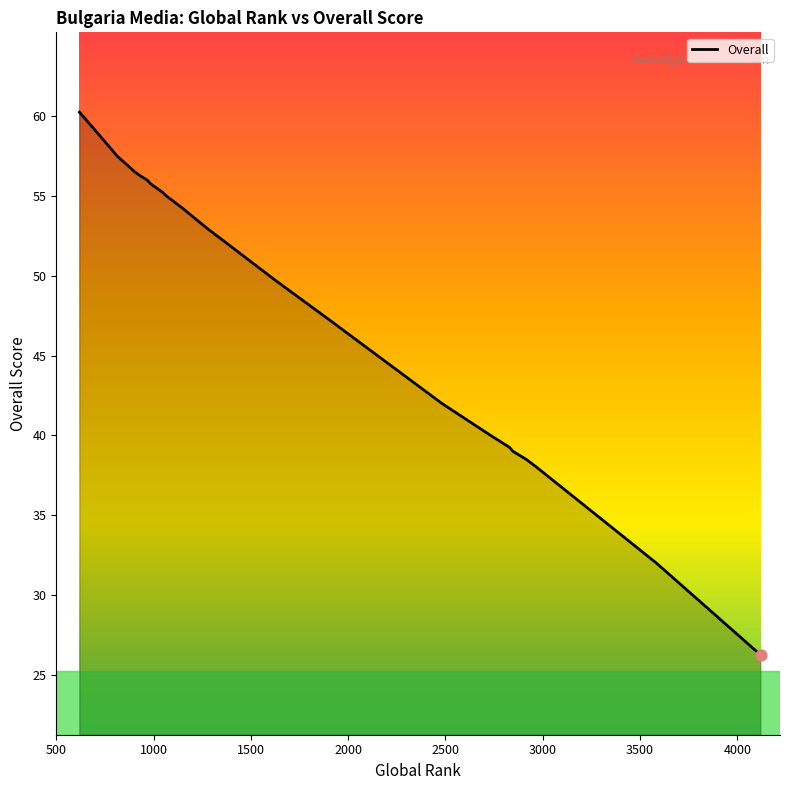

Approximately how many times larger is the value at 2847 compared to 619?

0.6